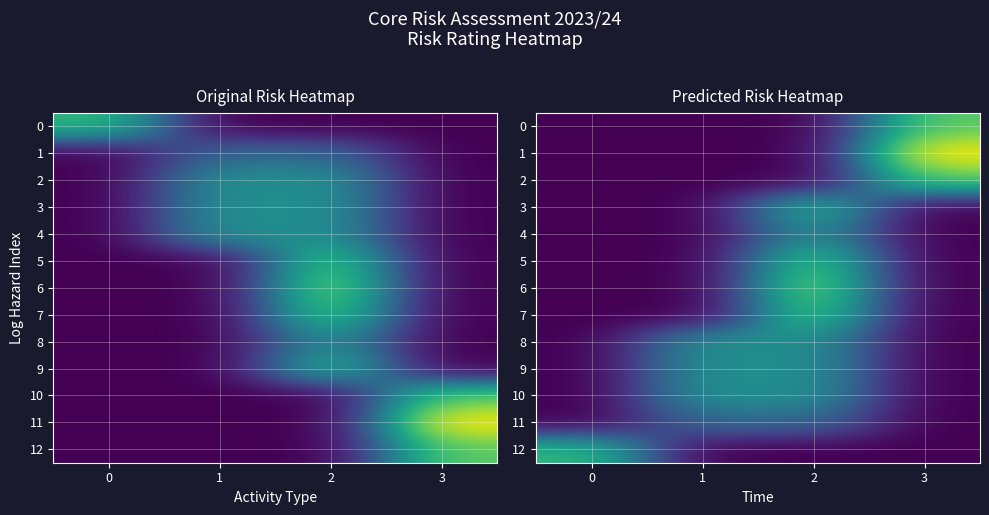

Which series changed the most between 2 and 3?

1